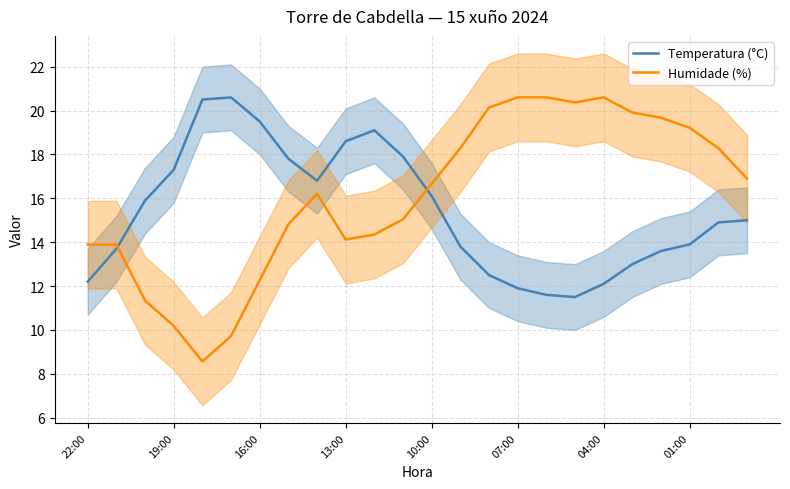

The Humidade (%) series shows 24.9 at 22:00. True or false?

False